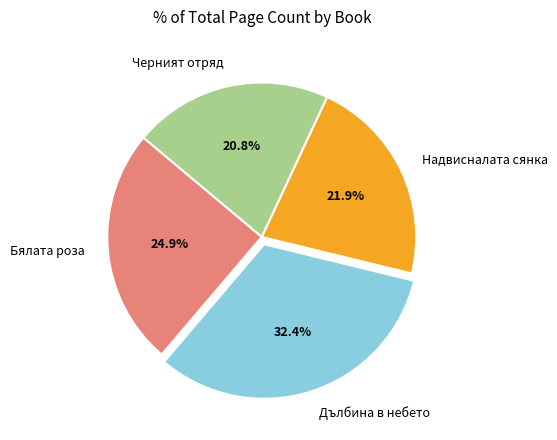

True or false: Надвисналата сянка accounts for 11% of the total.

False